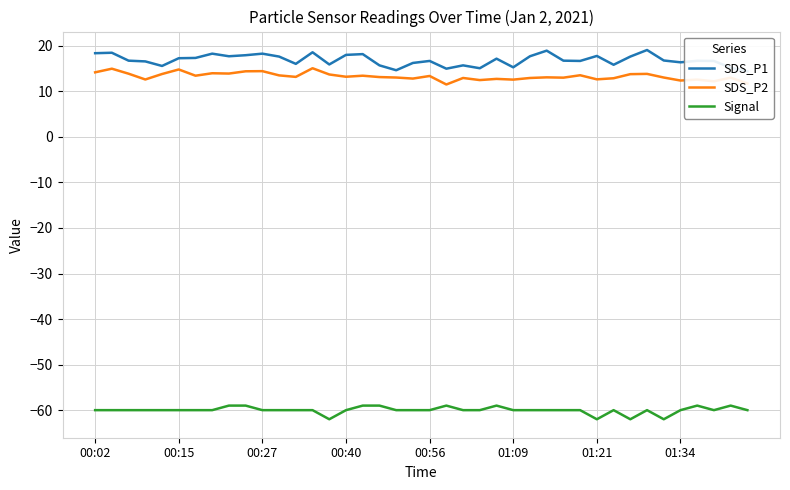

At which label does SDS_P2 first exceed 13?

00:02